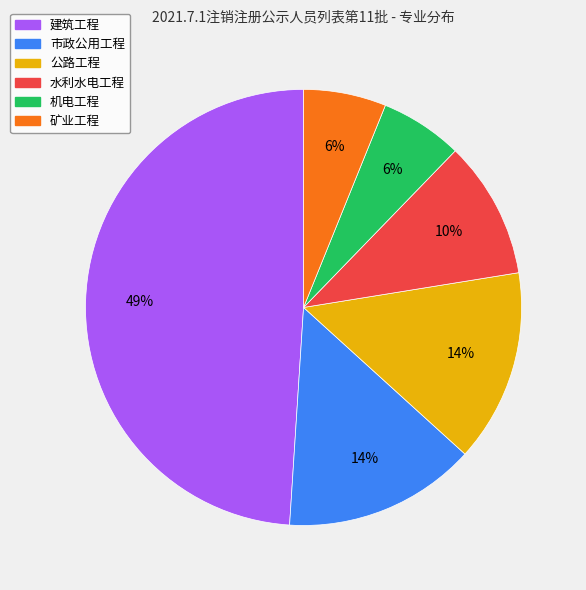

How many segments does this pie chart have?

6